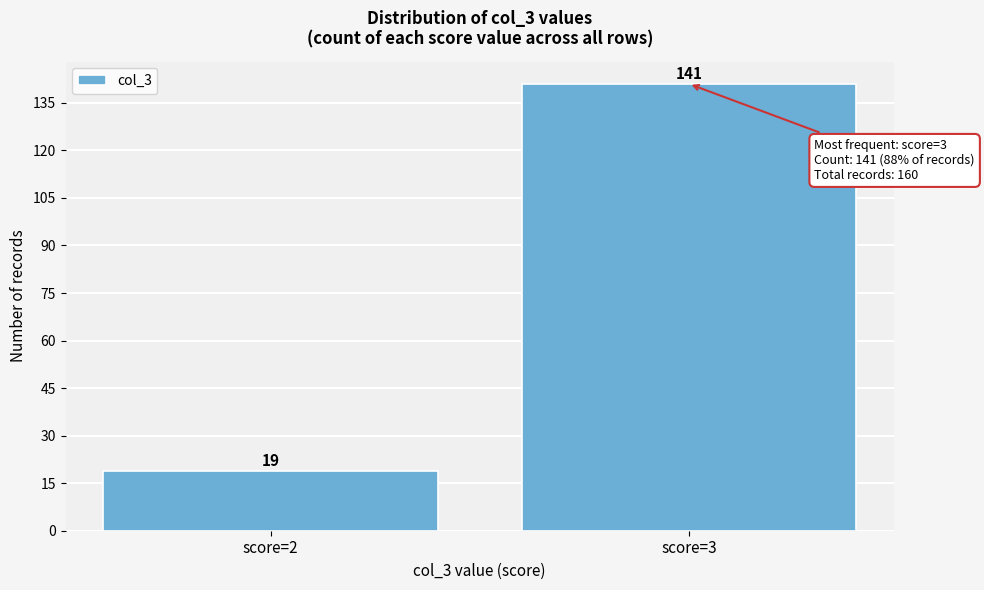

Reading left to right, list all the values displayed in this chart.

19	141